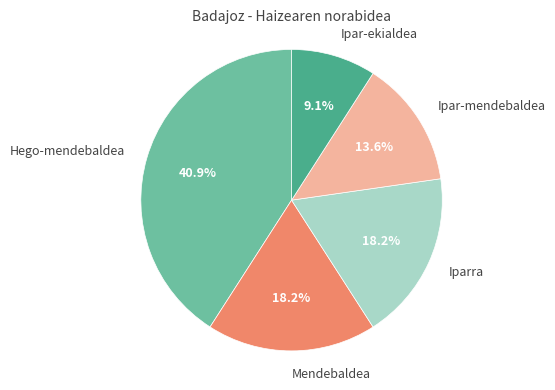

To the nearest percent, what percentage of the pie is Iparra?

18%